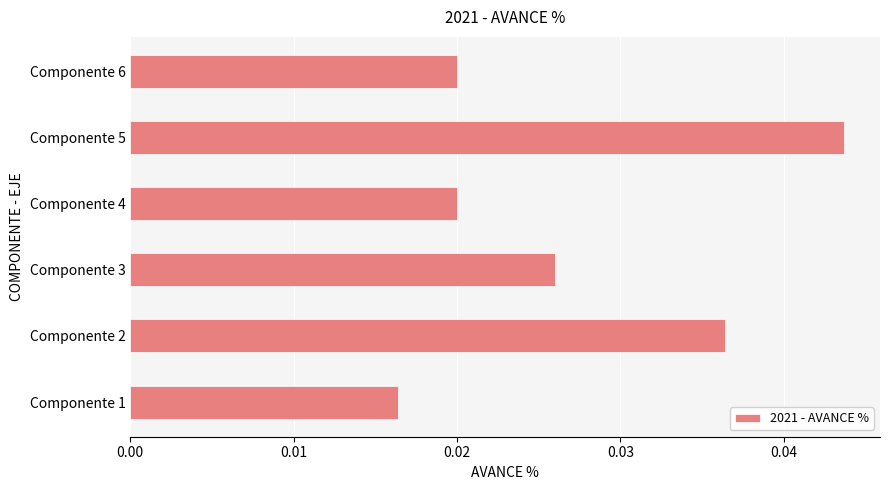

Are the bars horizontal?

Yes